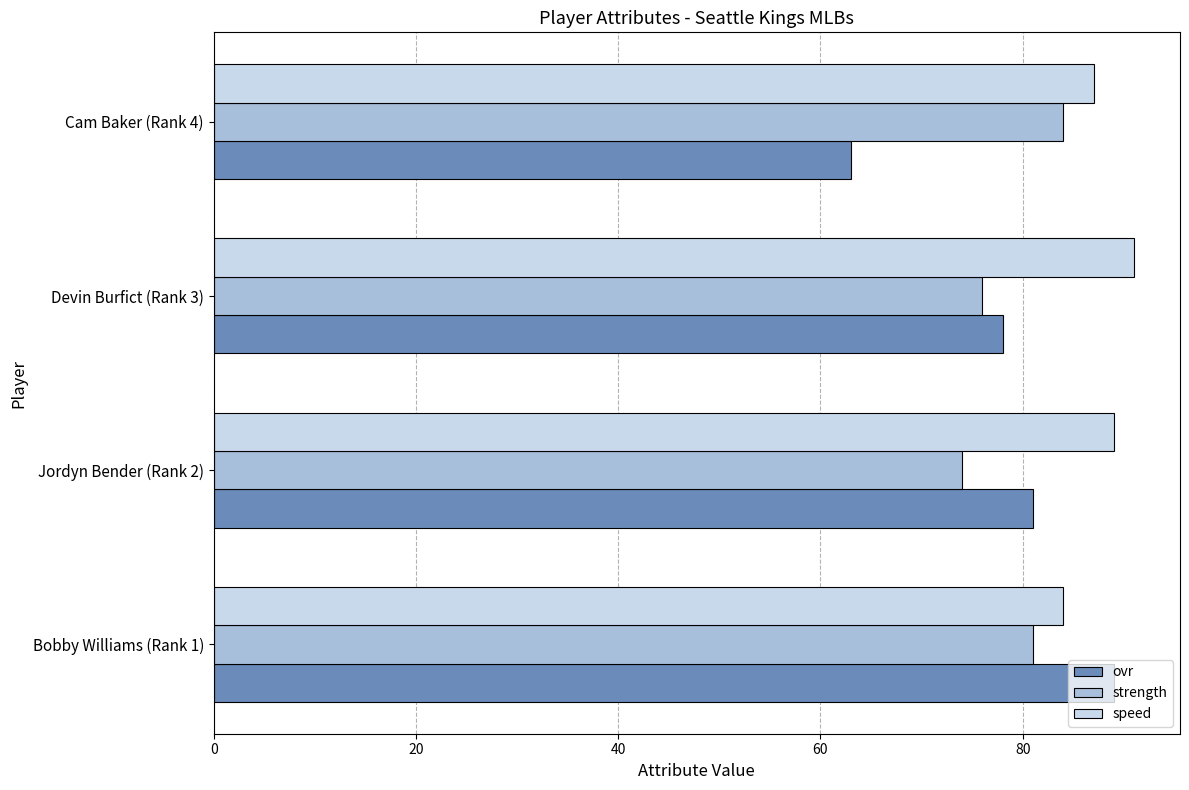

Rank the categories by ovr value from lowest to highest.

Cam Baker (Rank 4), Devin Burfict (Rank 3), Jordyn Bender (Rank 2), Bobby Williams (Rank 1)